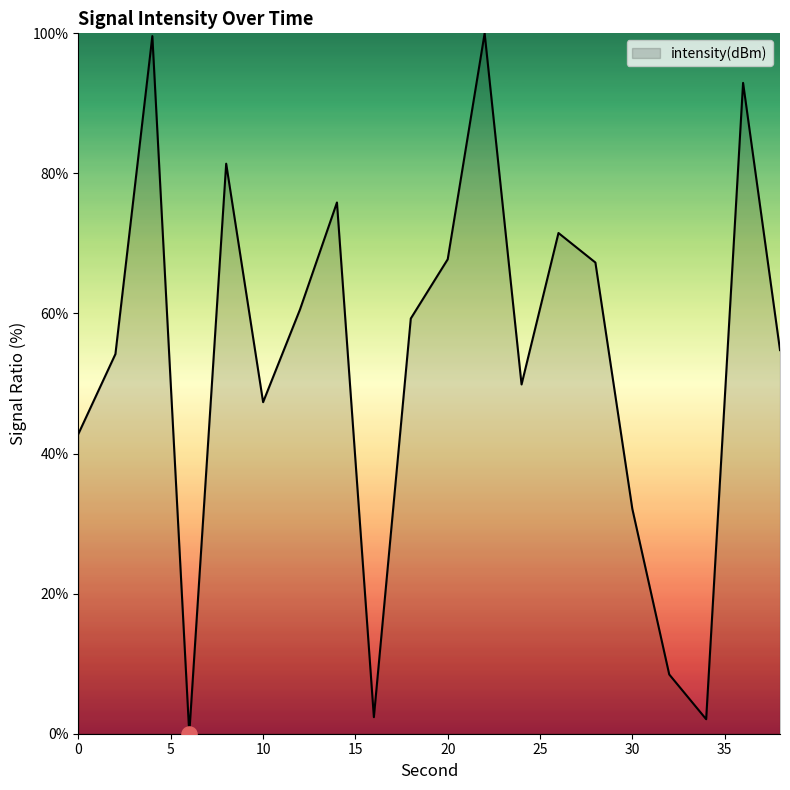

What is the difference between the maximum and minimum values?

100.0